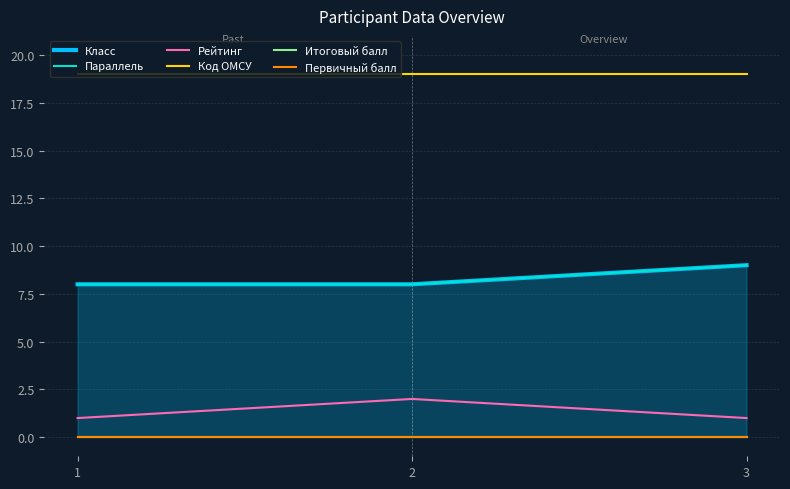

Where is Рейтинг nearest to the value 1?

1